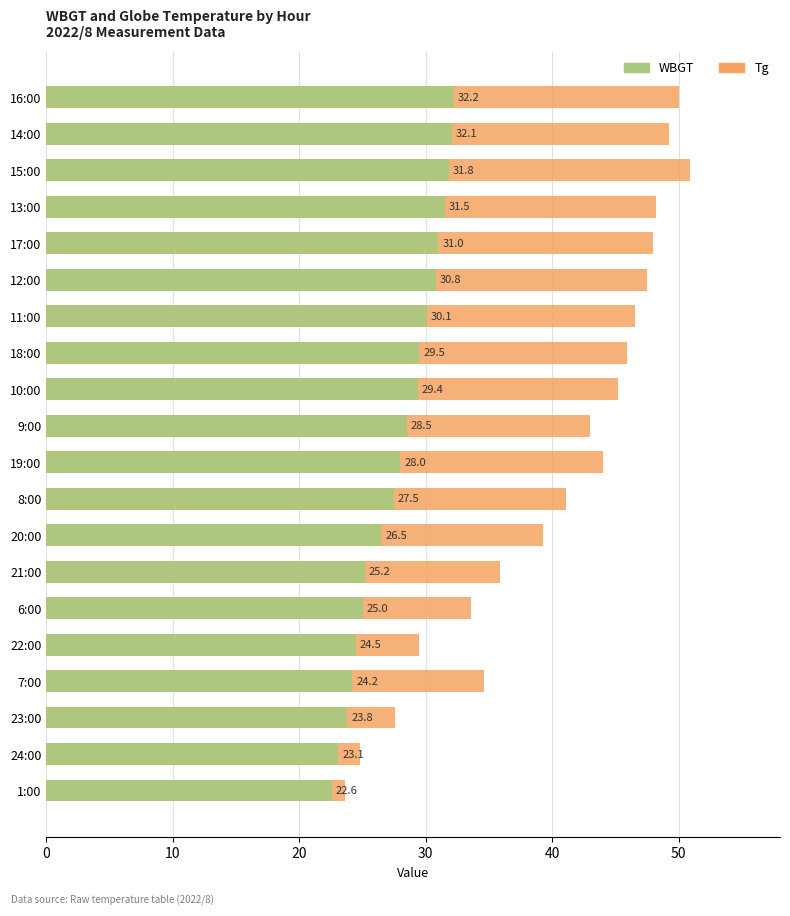

What are all the series names shown in the legend?

Tg, WBGT